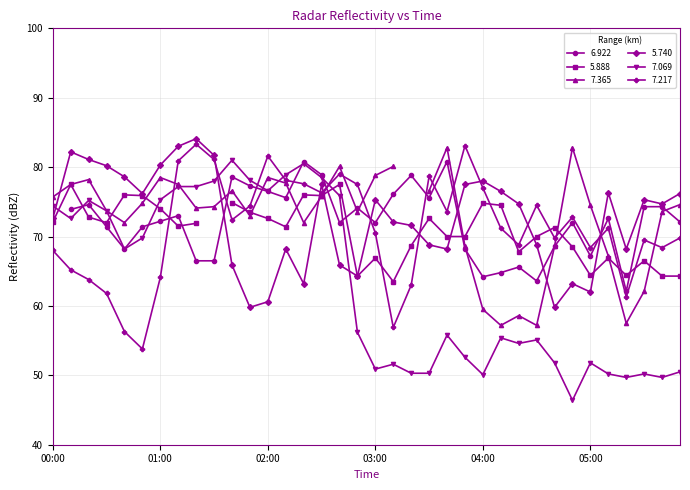

What is the minimum value for 7.217?

53.8